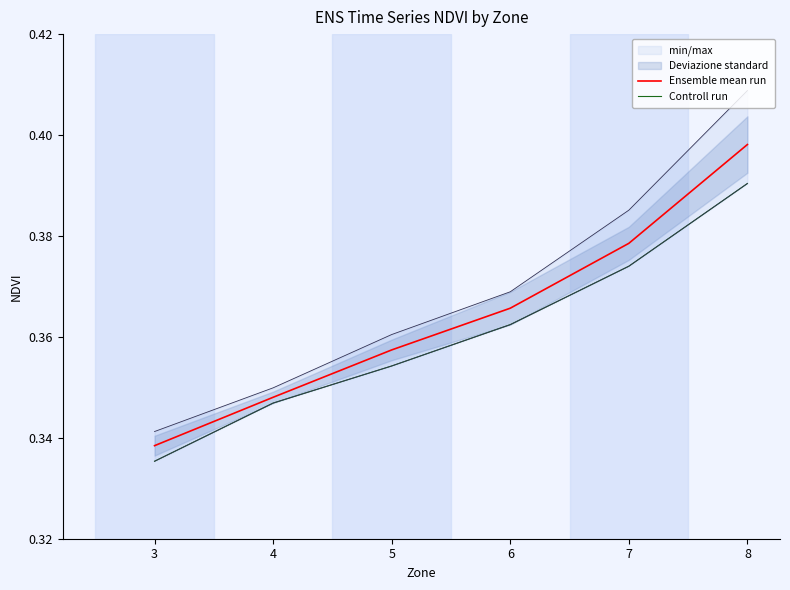

Is it true that Ensemble mean run equals 0.6 at 8?

False